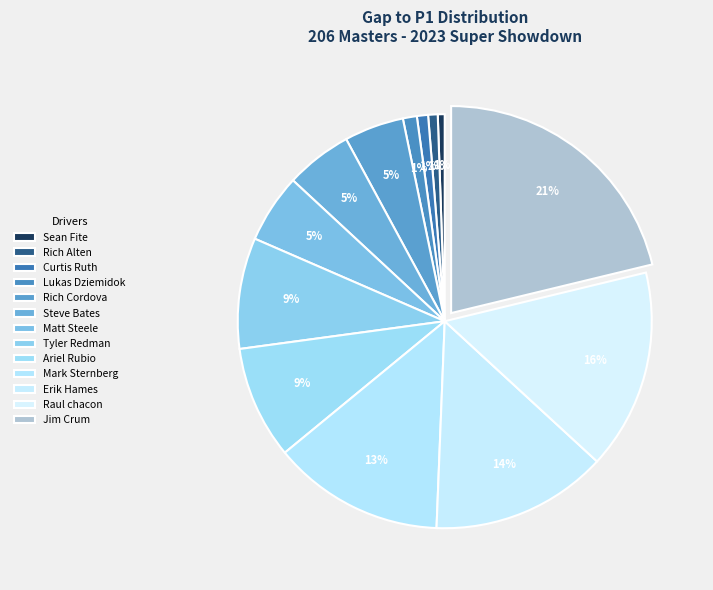

The Rich Cordova slice represents 15% of the pie. True or false?

False